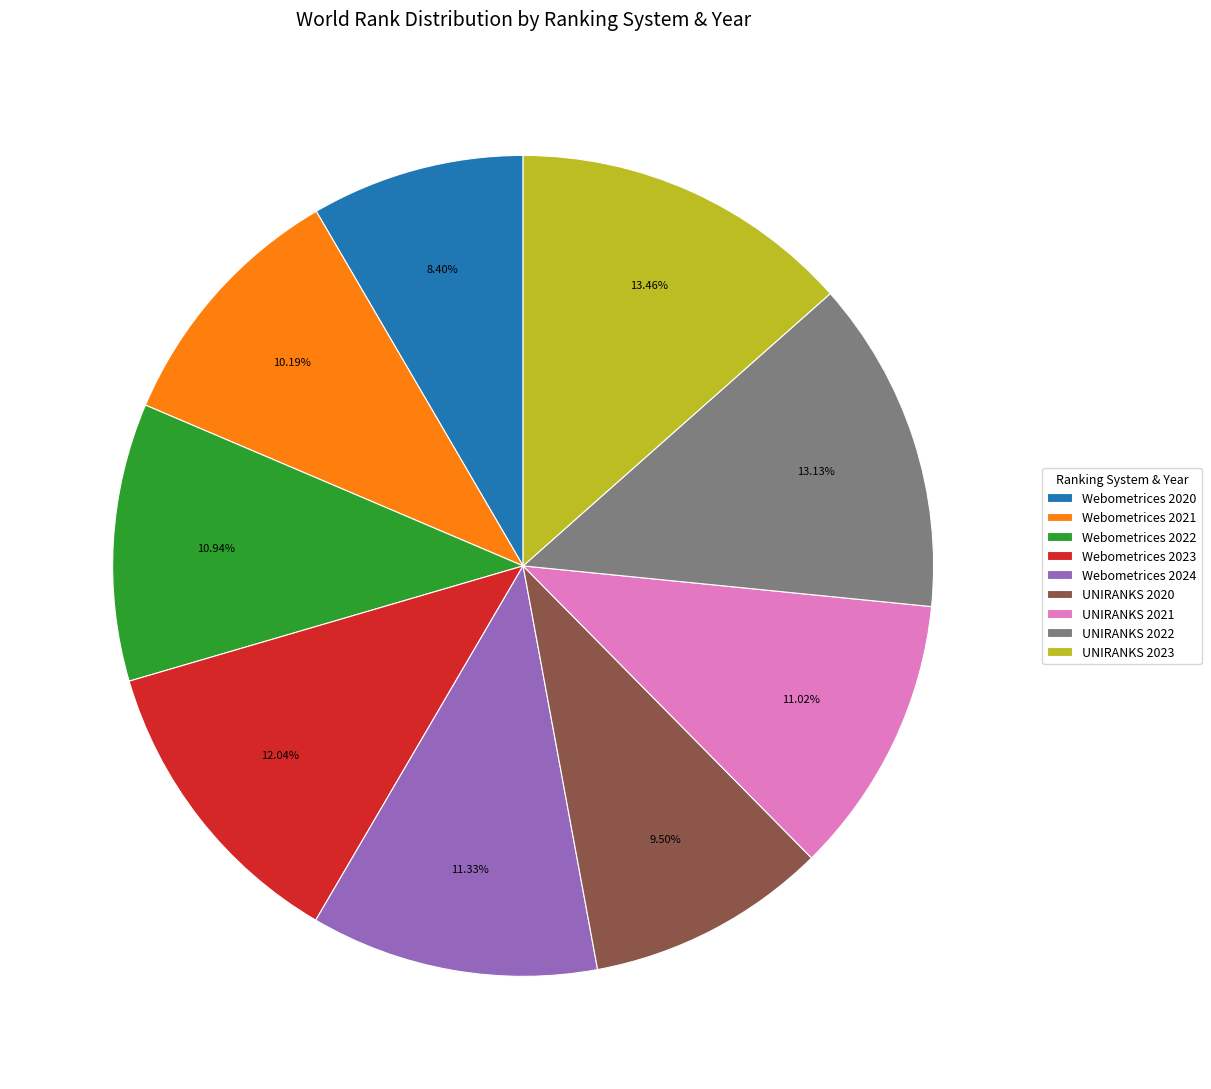

Does UNIRANKS 2020 represent more than half of the total?

No